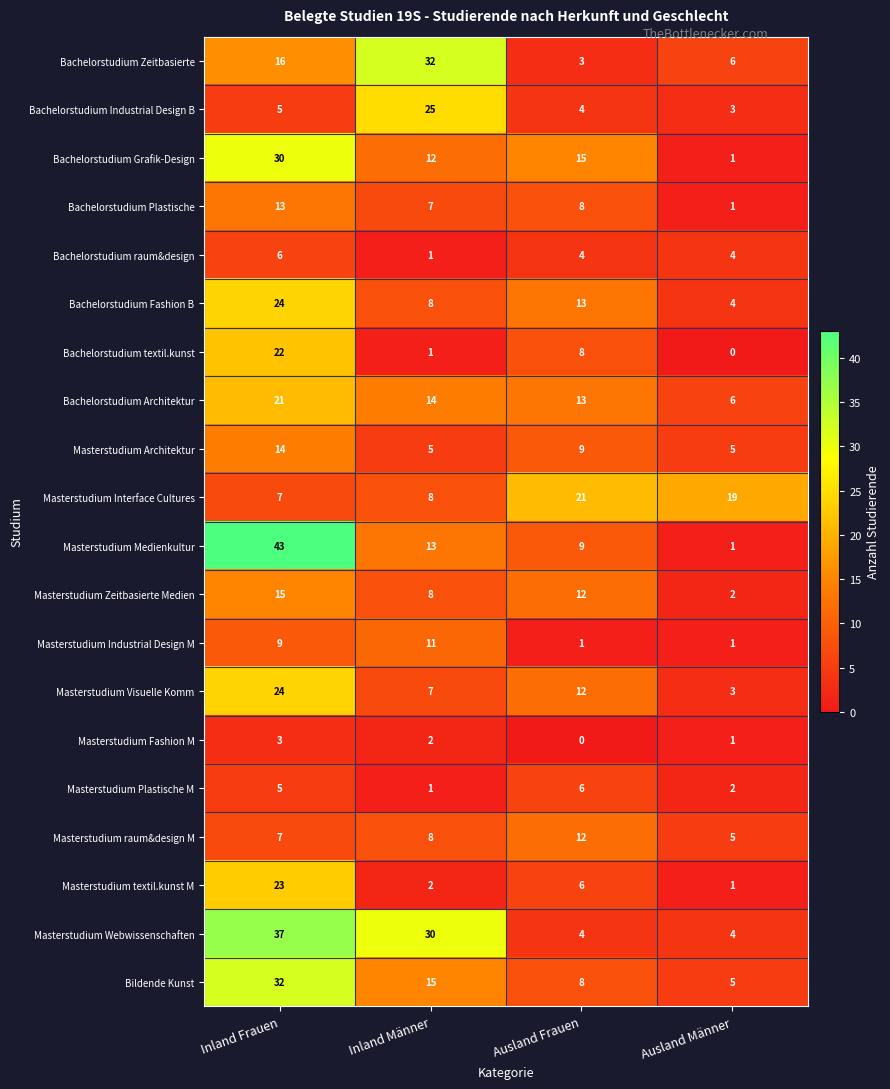

What is the approximate value of Bachelorstudium textil.kunst at Inland Frauen, to the nearest 10?

20